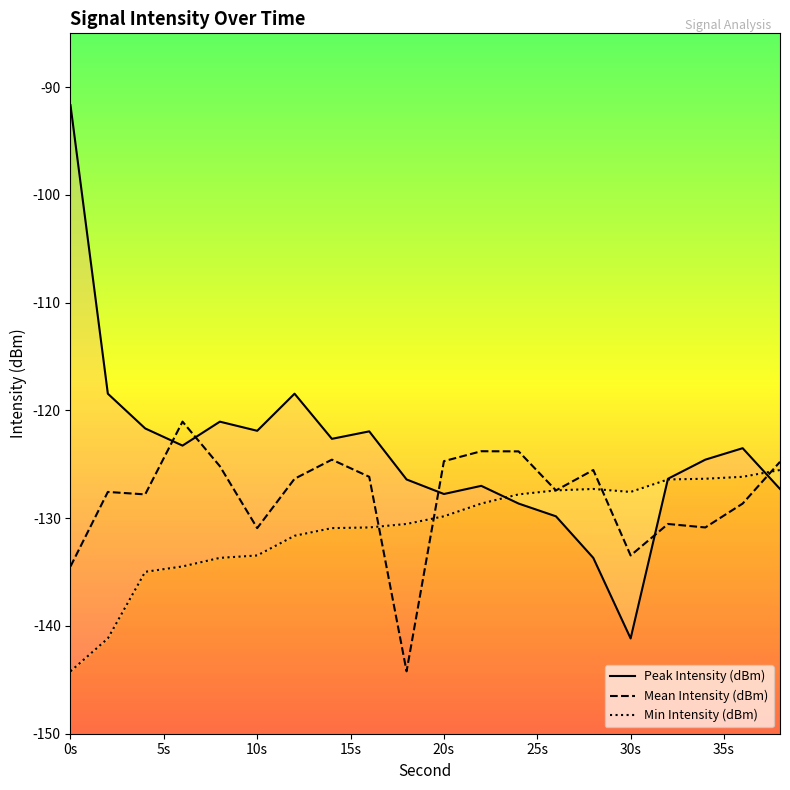

At how many categories does at least one series exceed -94?

1